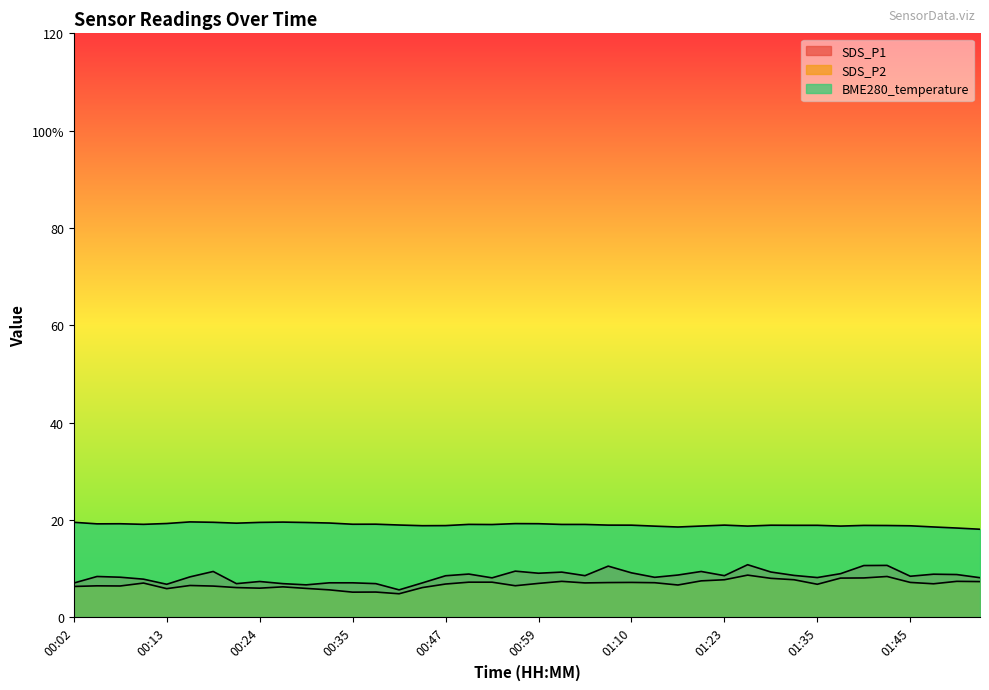

At which category does BME280_temperature reach its first local peak?

00:08